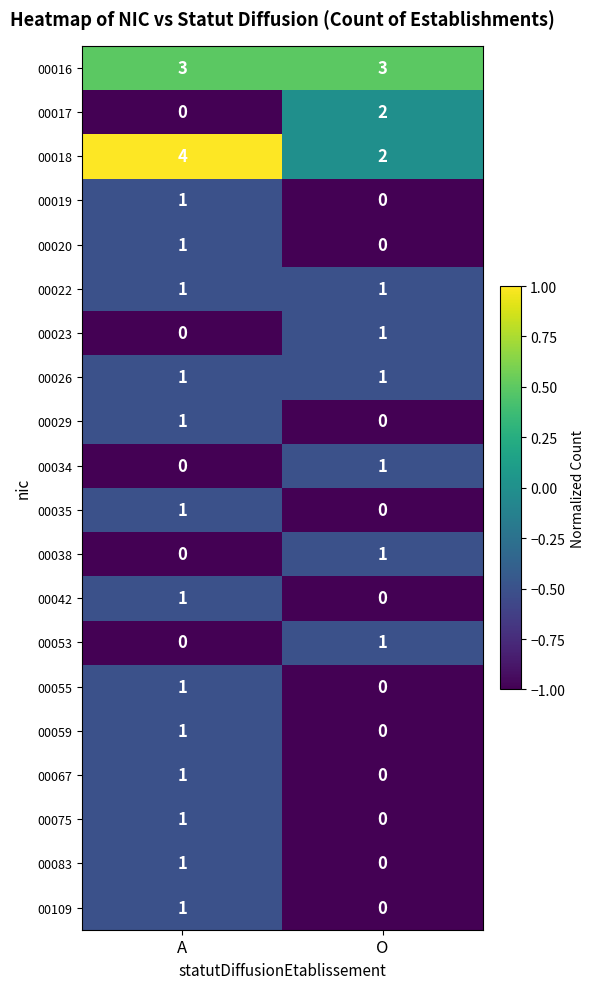

At which category is the sum across all series the highest?

A